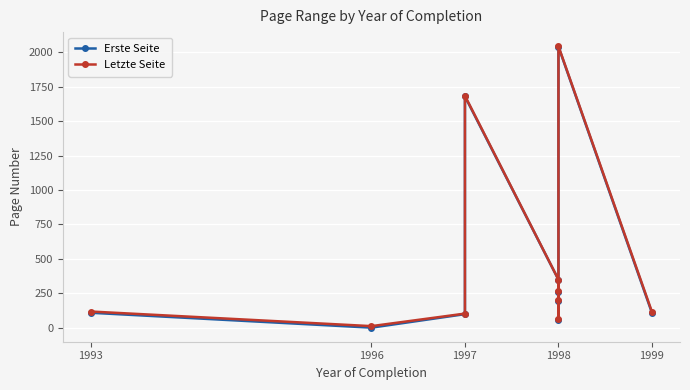

True or false: Erste Seite and Letzte Seite cross at least once.

False